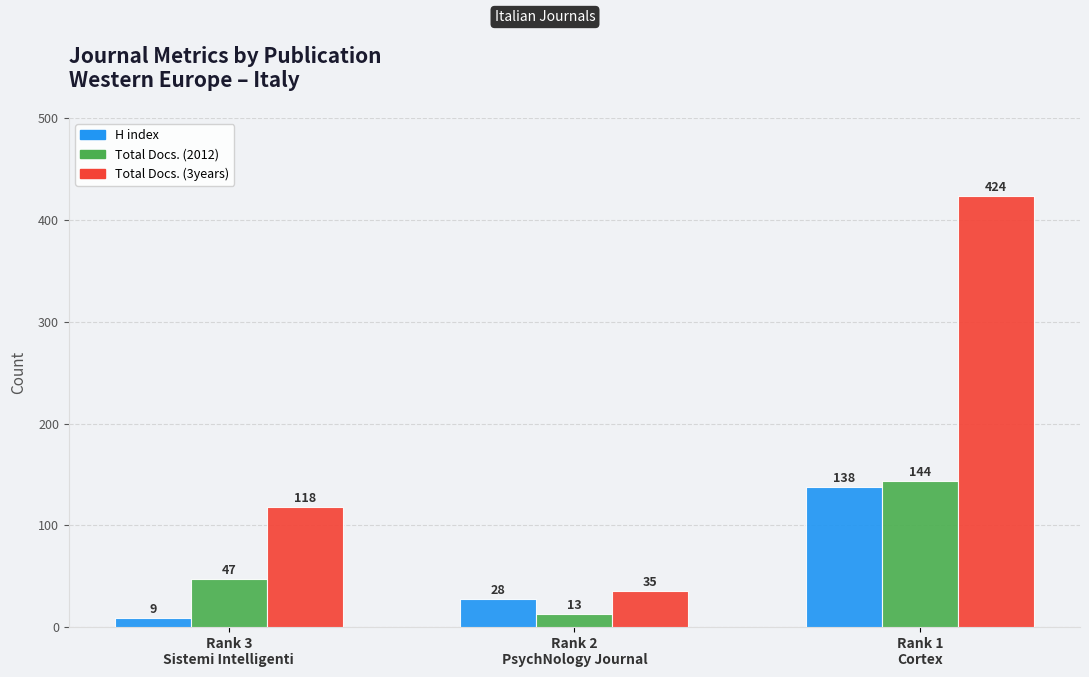

At which label is Total Docs. (3years) closest to 229?

Rank 3
Sistemi Intelligenti